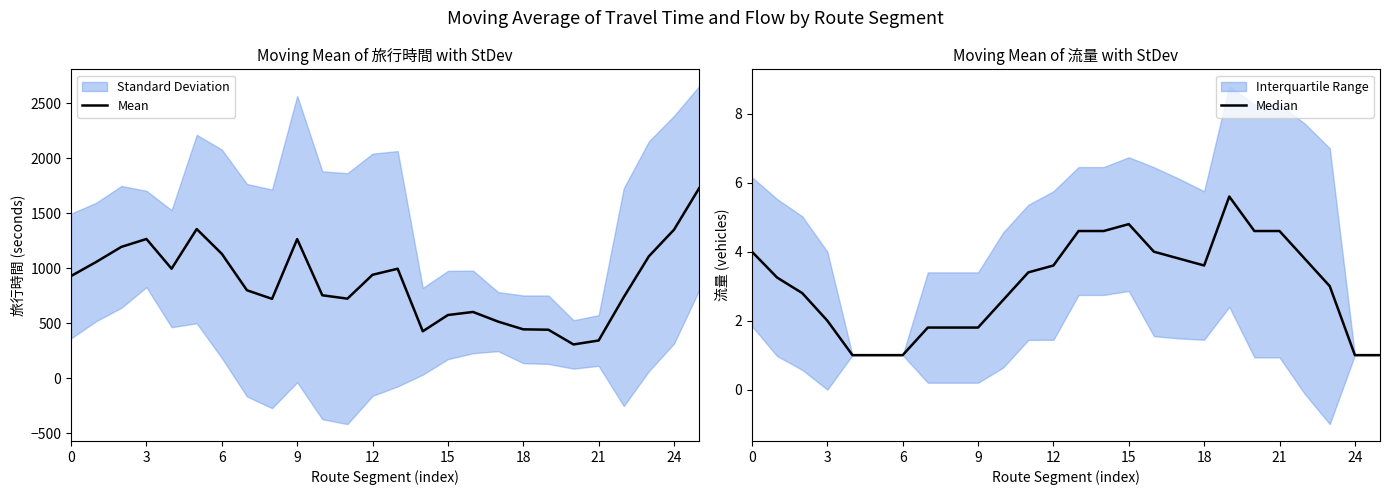

The value of Mean at 0 is 929.0. True or false?

True